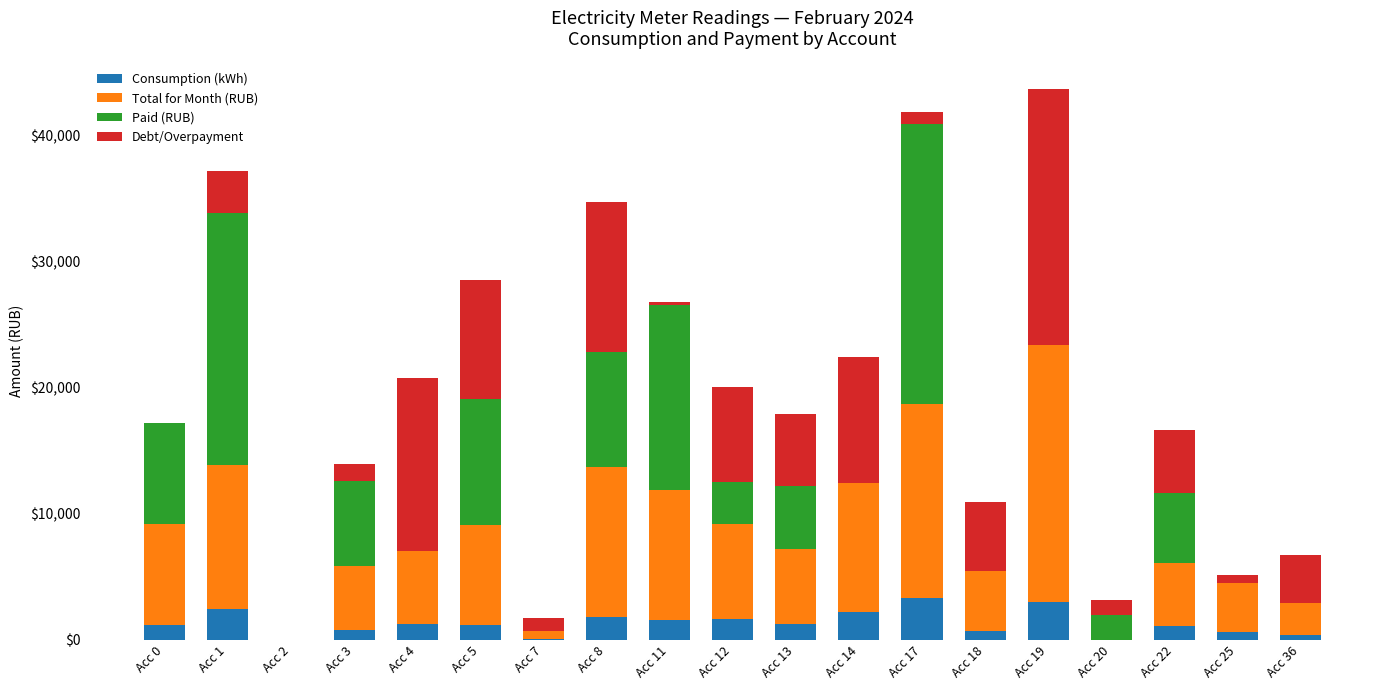

What is the total value across all series at Acc 5?

28588.3